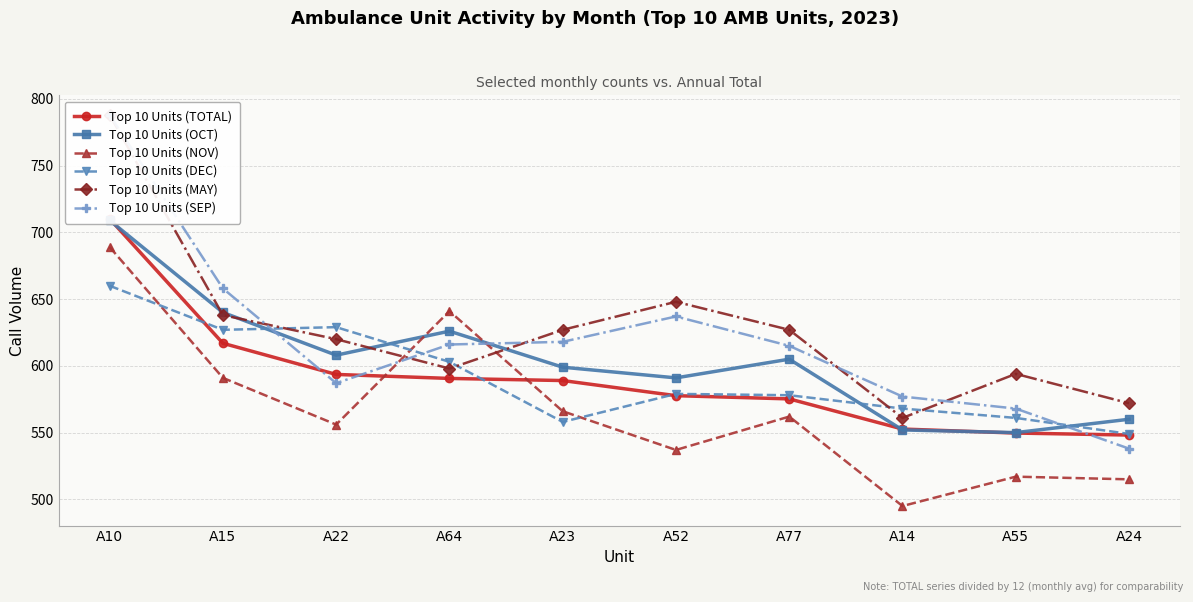

How many categories are shown in the chart?

10